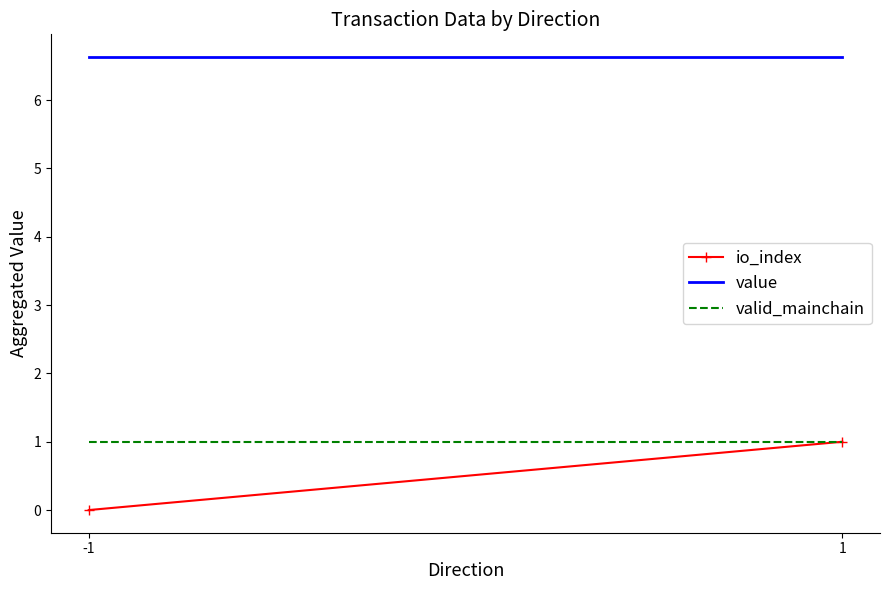

List the series in order of their peak value, lowest first.

io_index, valid_mainchain, value